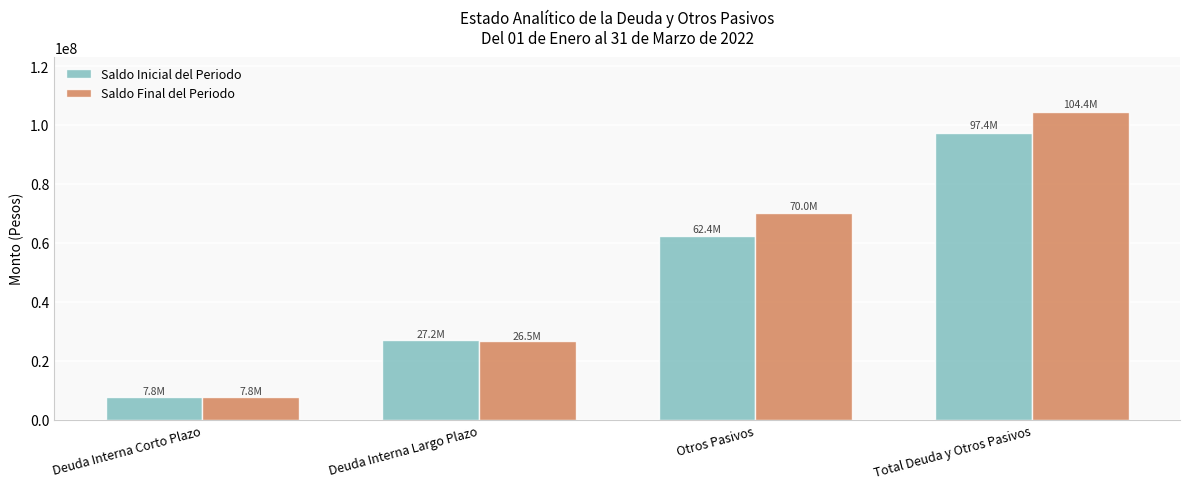

Which series has the largest total across all categories?

Saldo Final del Periodo